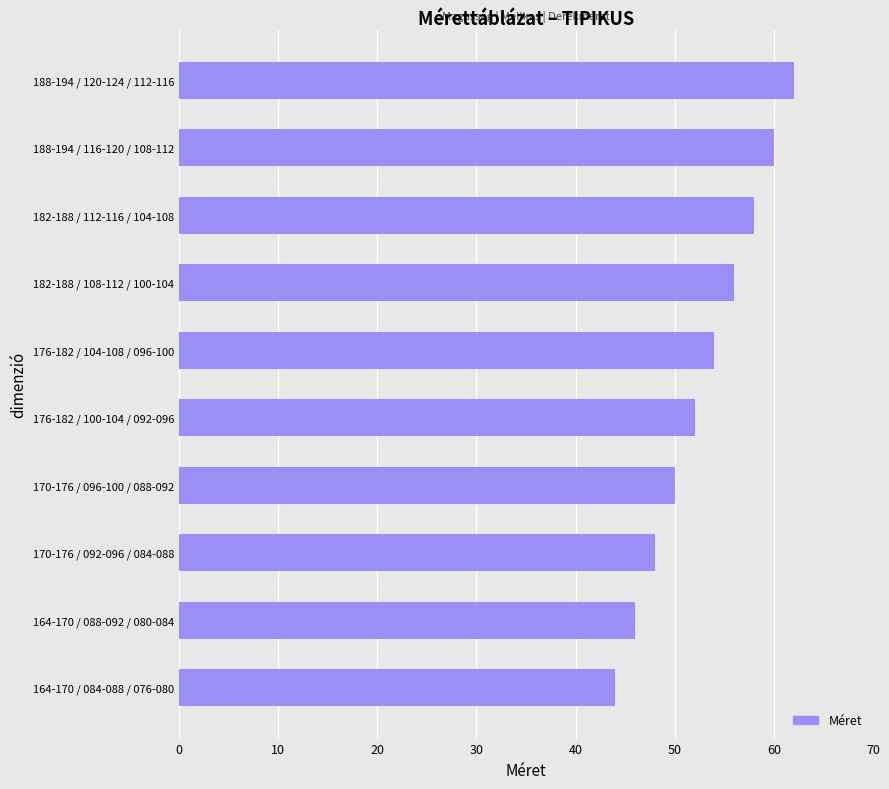

What is the sum of all values?

530